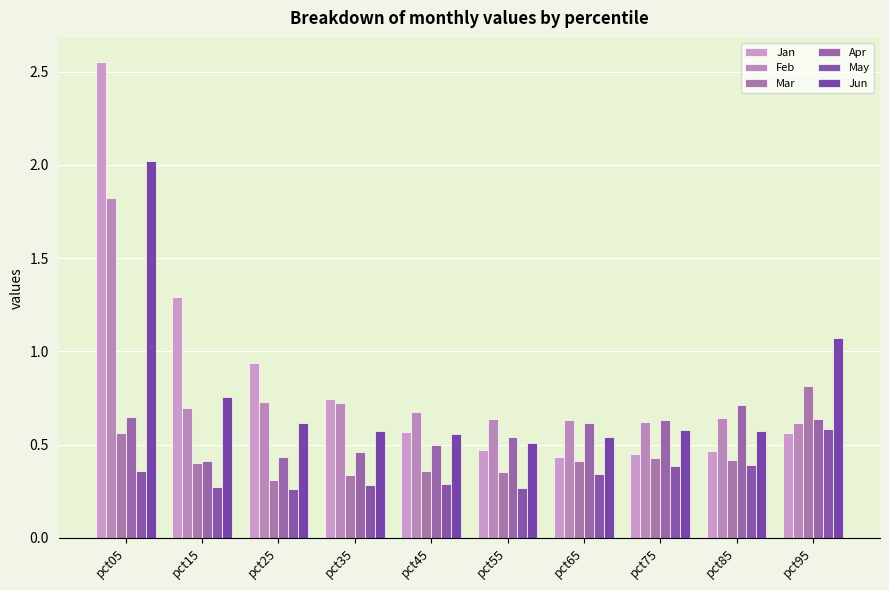

Between pct45 and pct75, which series saw the biggest shift?

Apr